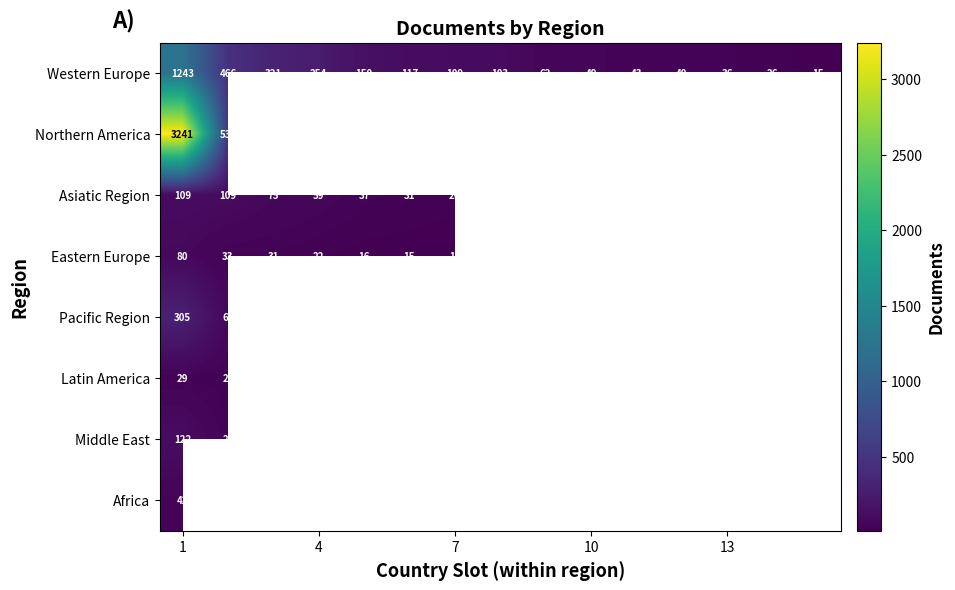

Which label corresponds to the largest value in the chart?

1